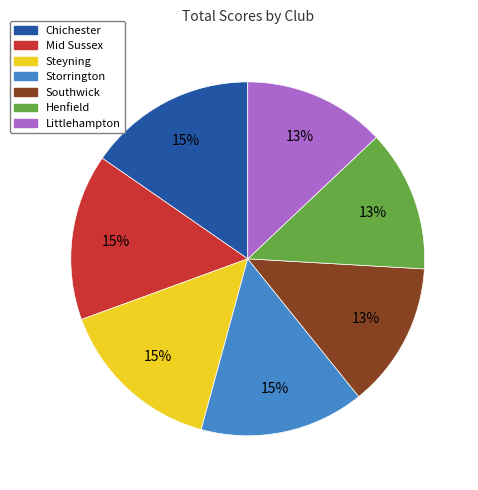

Count the number of slices in the pie.

7